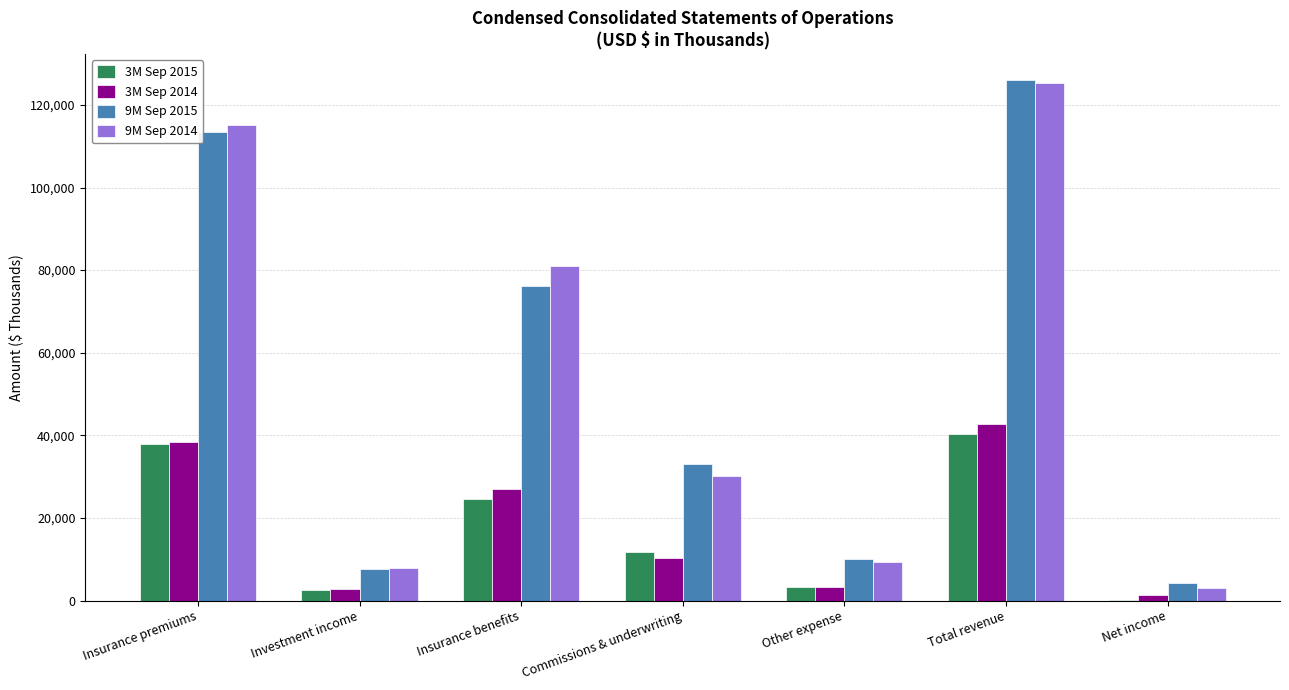

At which category is the sum across all series the highest?

Total revenue